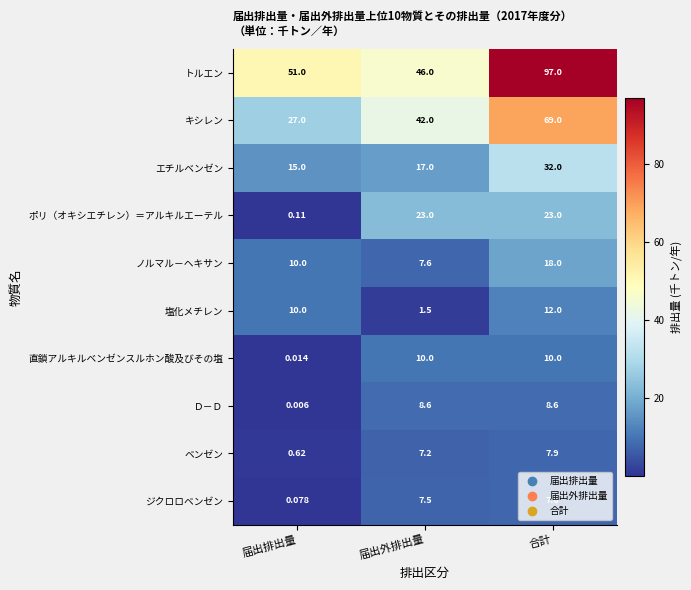

At which category does the chart reach its minimum across all series?

届出排出量